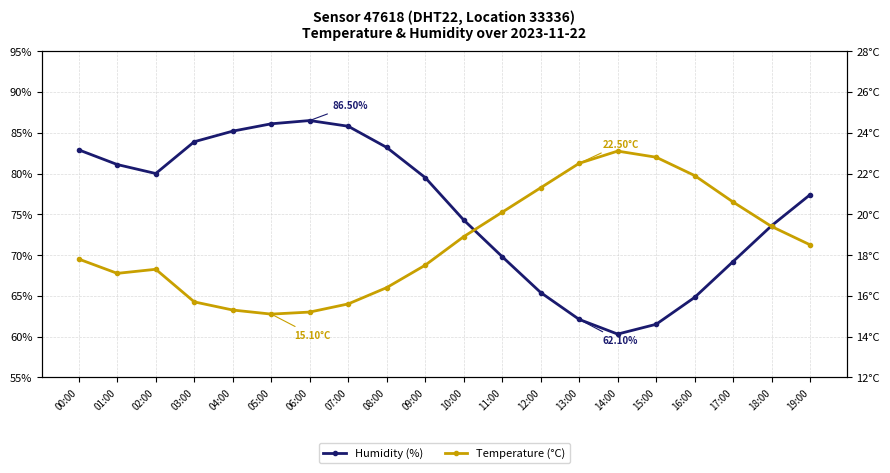

How many values in the Temperature (°C) series exceed 18?

10